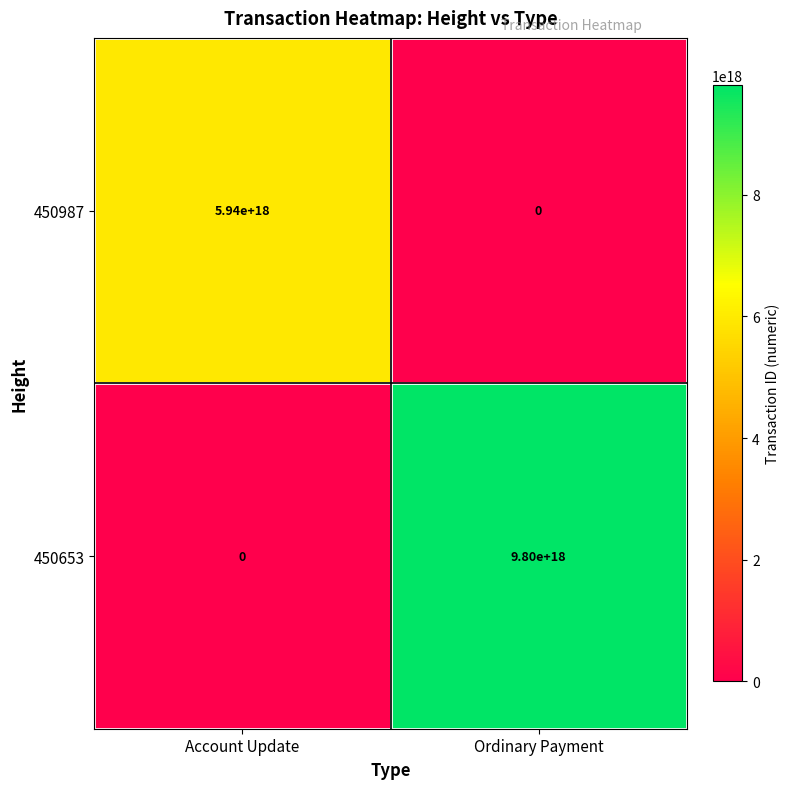

At which category does the chart reach its peak across all series?

Ordinary Payment